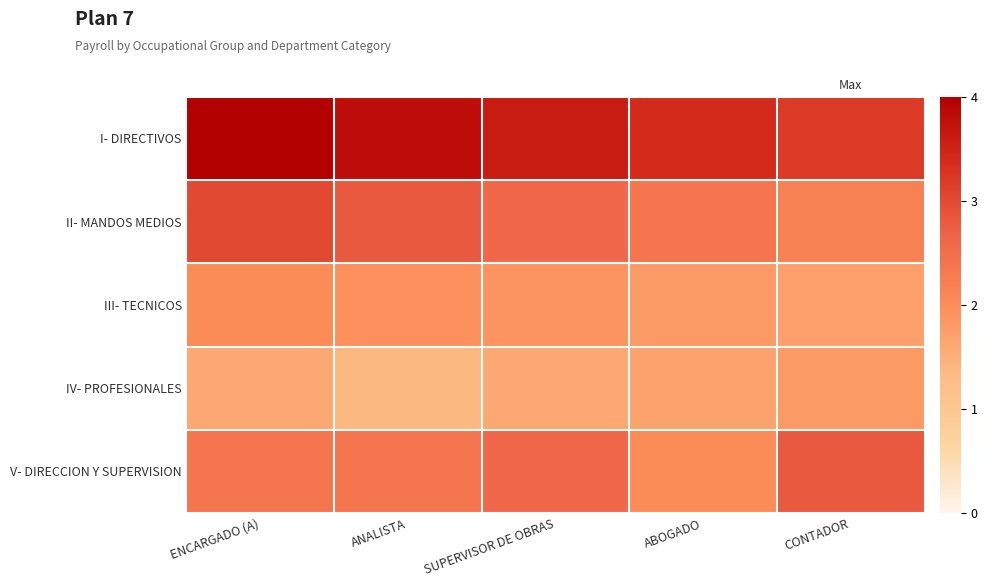

At which category is the sum across all series the highest?

ENCARGADO (A)